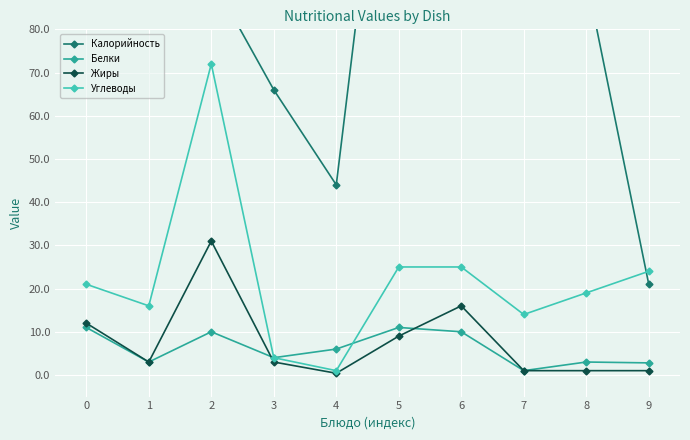

Read the Углеводы value at 3.

4.0